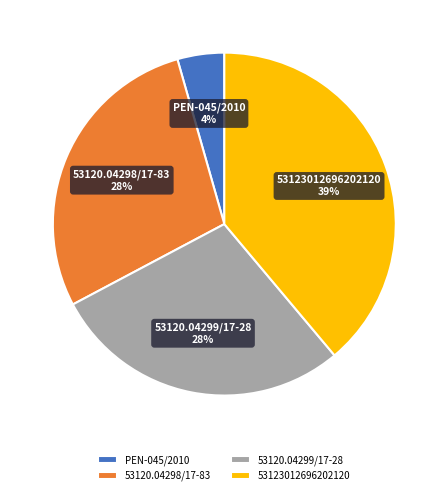

To the nearest percent, what is the combined percentage of 53120.04298/17-83 and 53120.04299/17-28?

57%